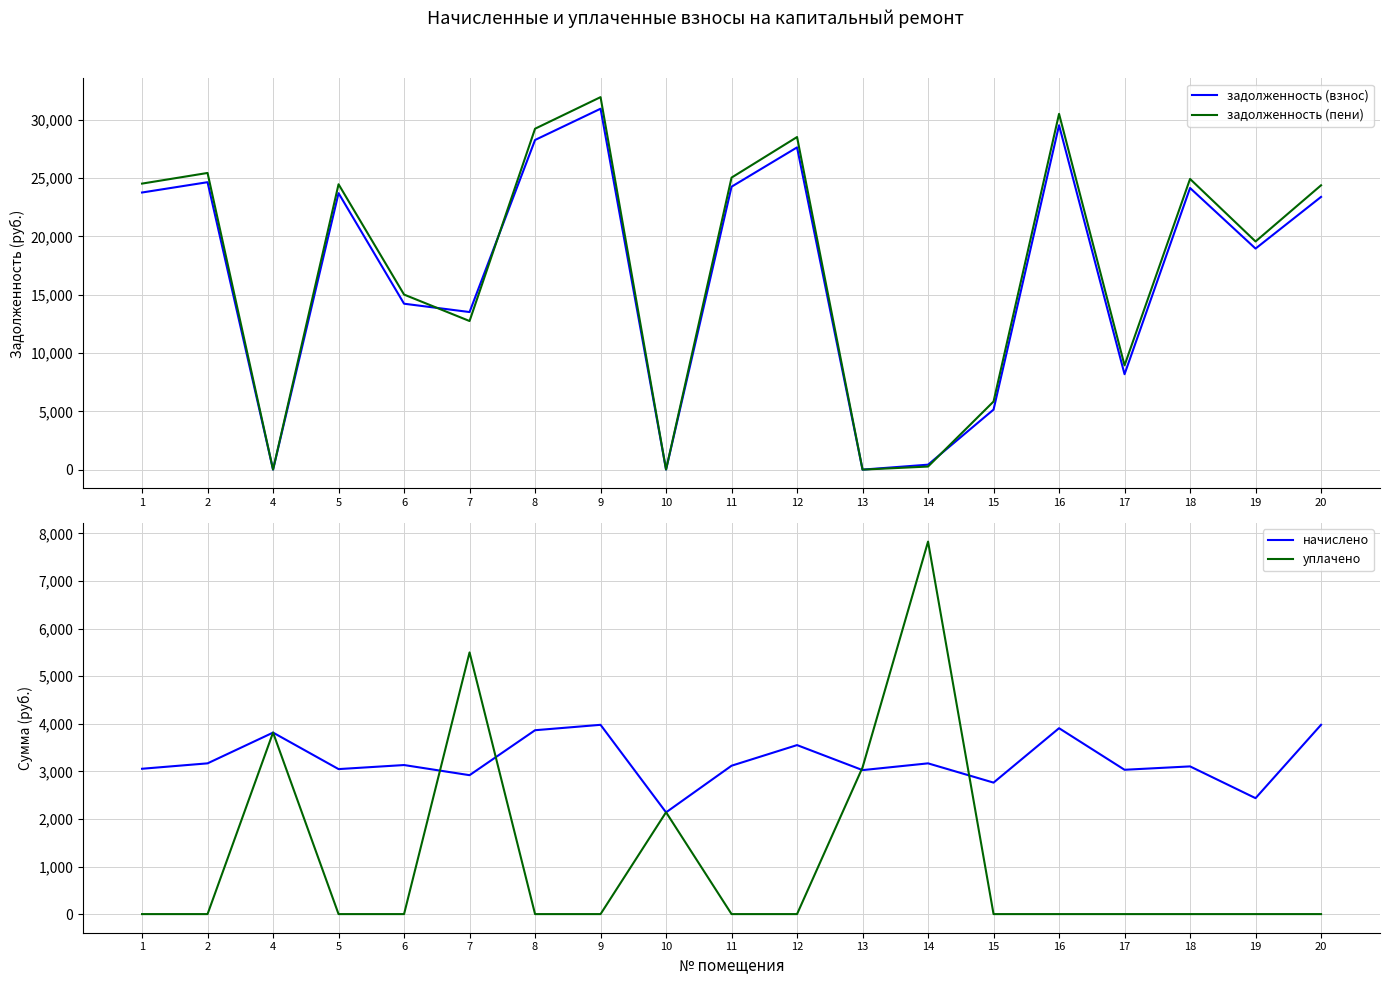

Reading right to left, list all the values displayed in this chart.

задолженность (взнос): 20=23385.6	19=18954.2	18=24148.7	17=8182.3	16=29528.0	15=5148.0	14=424.9	13=0.0	12=27630.0	11=24259.3	10=3.5	9=30945.6	8=28265.0	7=13511.8	6=14226.6	5=23706.7	4=0.0	2=24645.9	1=23761.8
задолженность (пени): 20=24380.2	19=19563.4	18=24924.8	17=8940.6	16=30504.8	15=5838.9	14=264.0	13=0.0	12=28518.0	11=25039.0	10=3.9	9=31940.2	8=29231.2	7=12741.8	6=15009.8	5=24468.6	4=0.0	2=25438.0	1=24525.5
начислено: 20=3978.2	19=2436.7	18=3104.4	17=3033.4	16=3907.2	15=2763.5	14=3168.4	13=3026.3	12=3552.0	11=3118.7	10=2138.3	9=3978.2	8=3864.6	7=2919.7	6=3132.8	5=3047.6	4=3814.8	2=3168.4	1=3054.7
уплачено: 20=0.0	19=0.0	18=0.0	17=0.0	16=0.0	15=0.0	14=7829.2	13=3083.3	12=0.0	11=0.0	10=2140.8	9=0.0	8=0.0	7=5500.0	6=0.0	5=0.0	4=3816.0	2=0.0	1=0.0